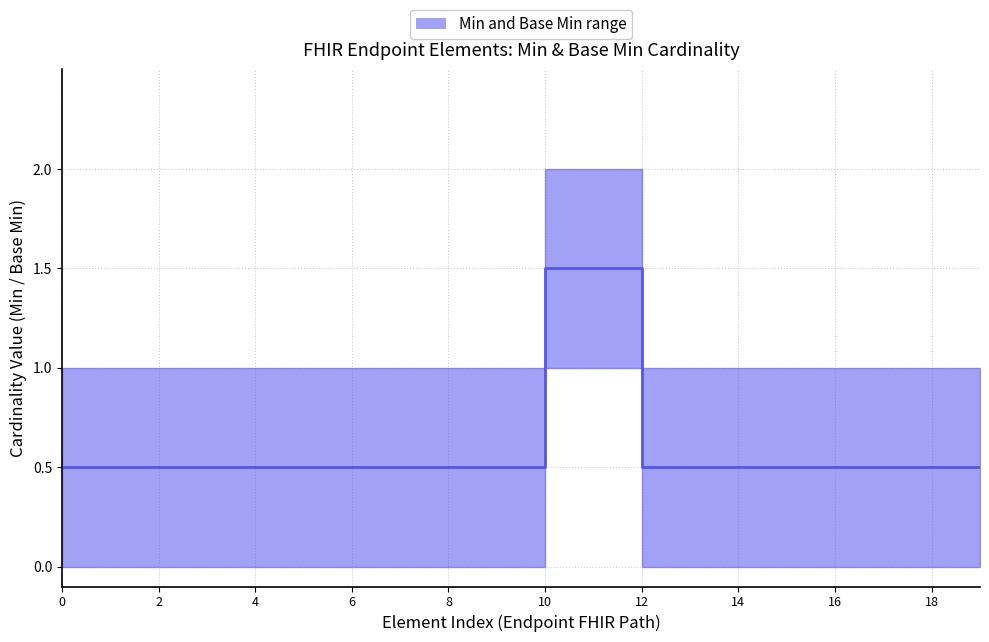

Rank the series by their average value, from lowest to highest.

Base Min, Min